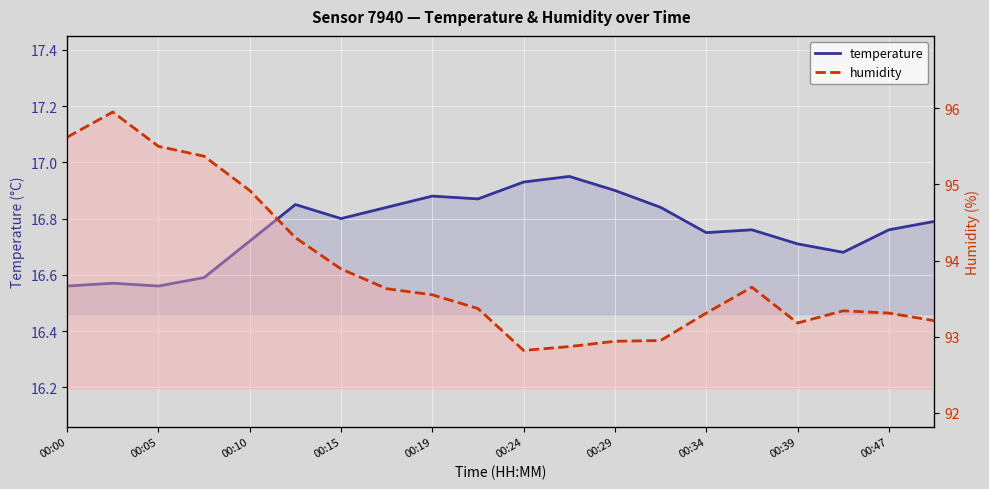

Rank the series by their average value, from lowest to highest.

temperature, humidity